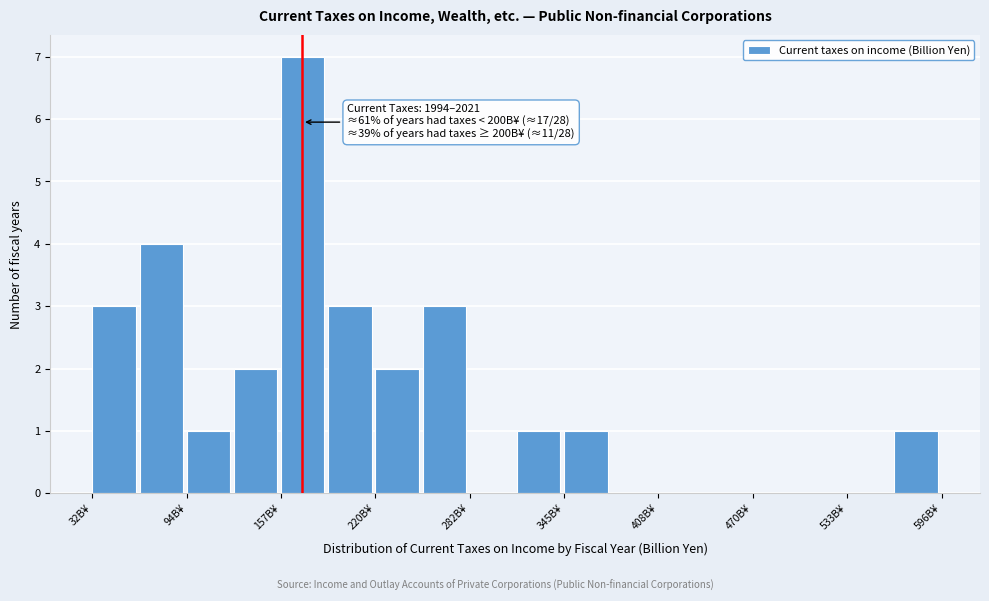

Around what value on the x-axis is the tallest bar? Give the approximate position of its centre, as read against the axis.

170